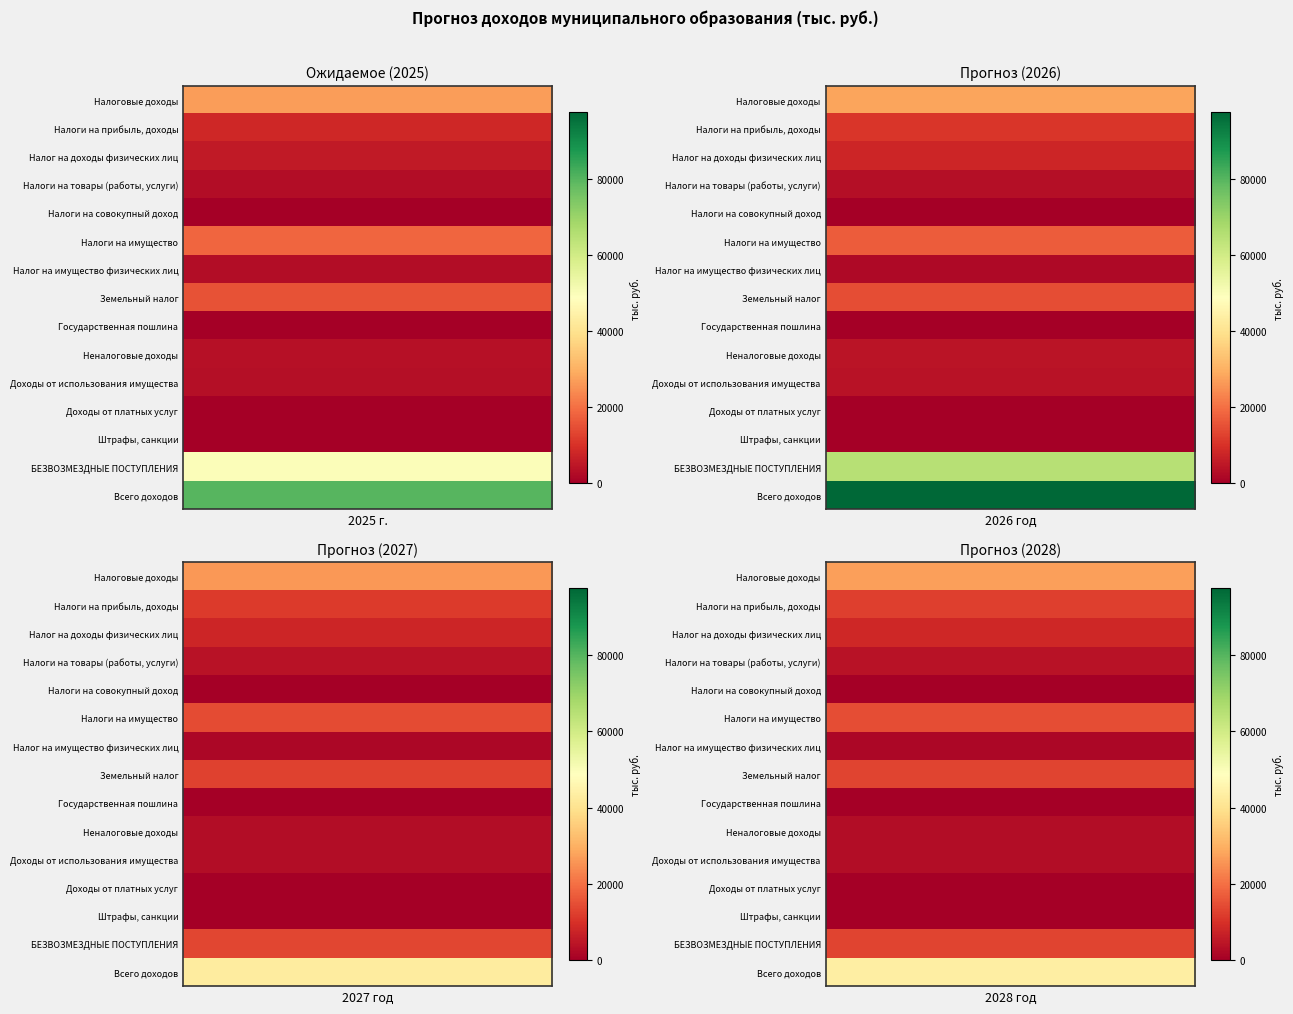

Rank the categories by Налог на доходы физических лиц value from highest to lowest.

3, 1, 2, 0